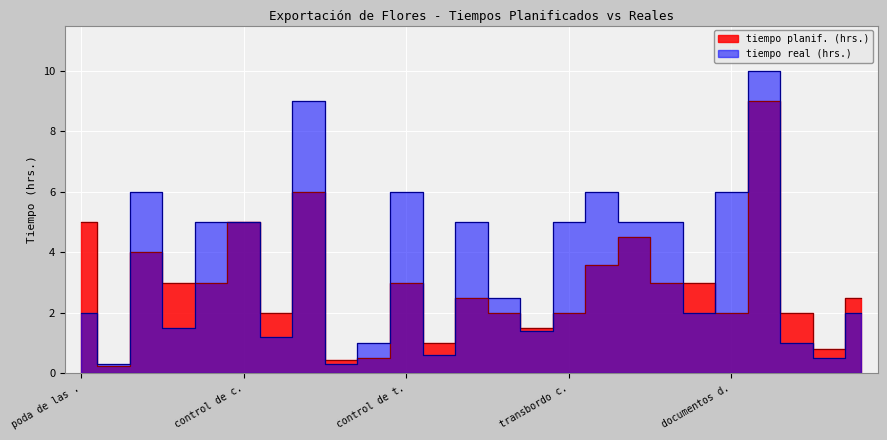

What is the difference between the tiempo planif. (hrs.) values at etiquetado and documentos de exportación?

1.5